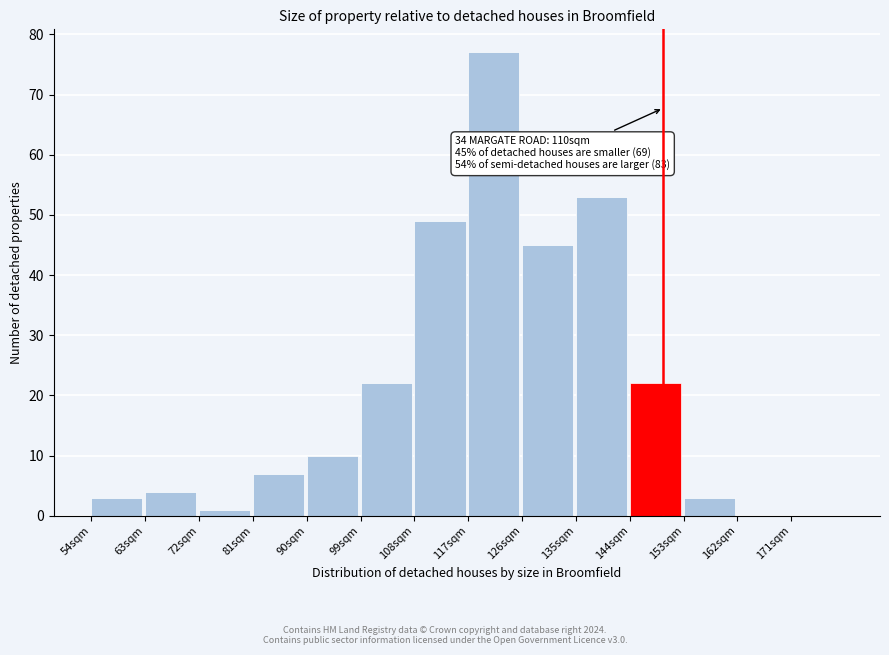

Reading right to left, extract all data points from this chart.

171sqm=0	162sqm=0	153sqm=3	144sqm=22	135sqm=53	126sqm=45	117sqm=77	108sqm=49	99sqm=22	90sqm=10	81sqm=7	72sqm=1	63sqm=4	54sqm=3